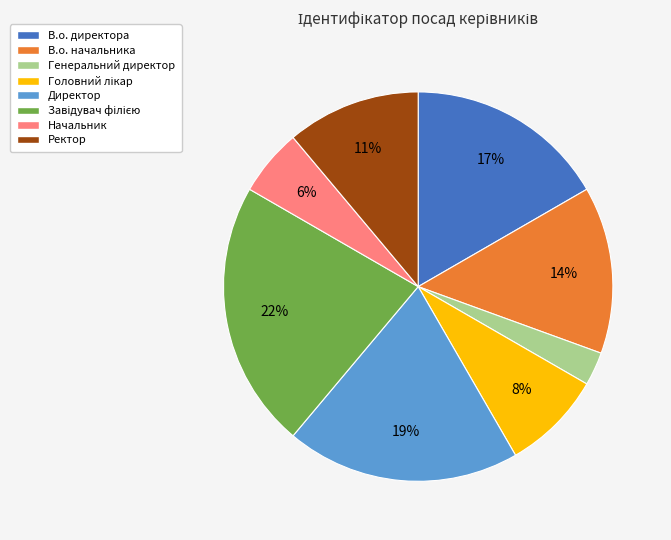

Do Ректор and В.о. директора together represent more than half of the pie?

No